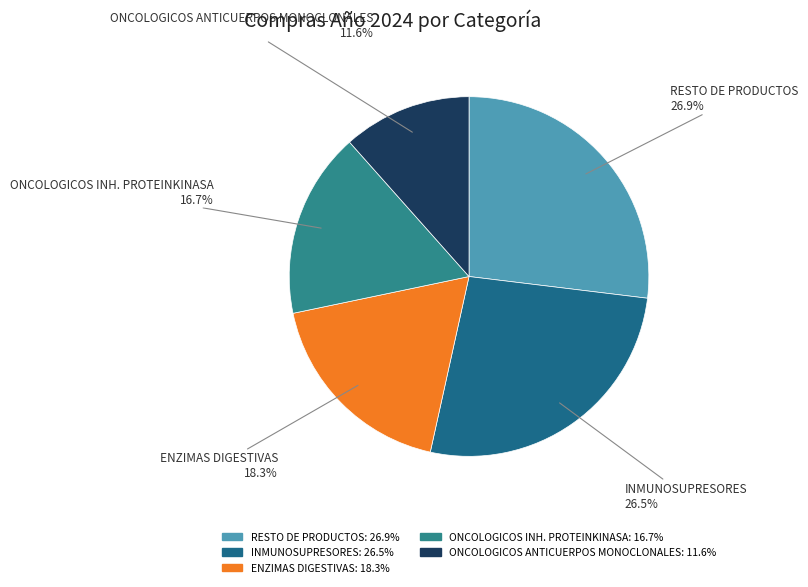

Is there a majority slice in this chart?

No